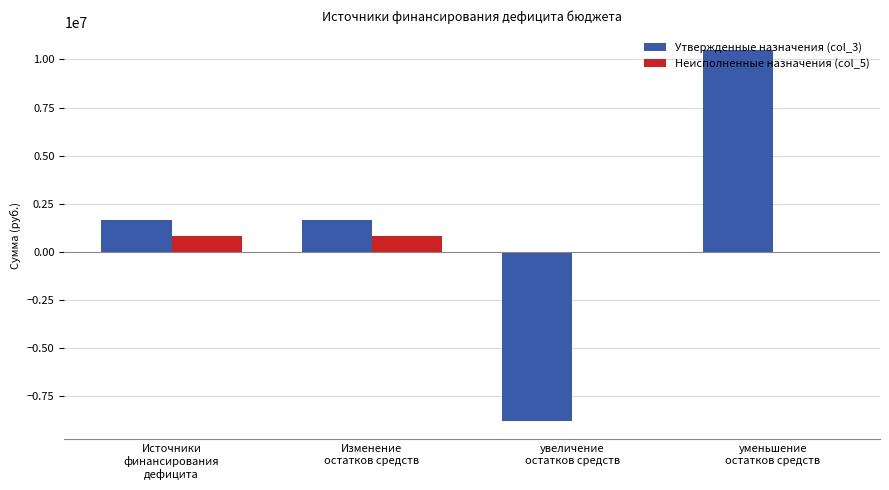

Reading left to right, list all the values displayed in this chart.

Утвержденные назначения (col_3): Источники
финансирования
дефицита=1661764.6	Изменение
остатков средств=1661764.6	увеличение
остатков средств=-8815417.0	уменьшение
остатков средств=10477181.6
Неисполненные назначения (col_5): Источники
финансирования
дефицита=809087.1	Изменение
остатков средств=809087.1	увеличение
остатков средств=0.0	уменьшение
остатков средств=0.0